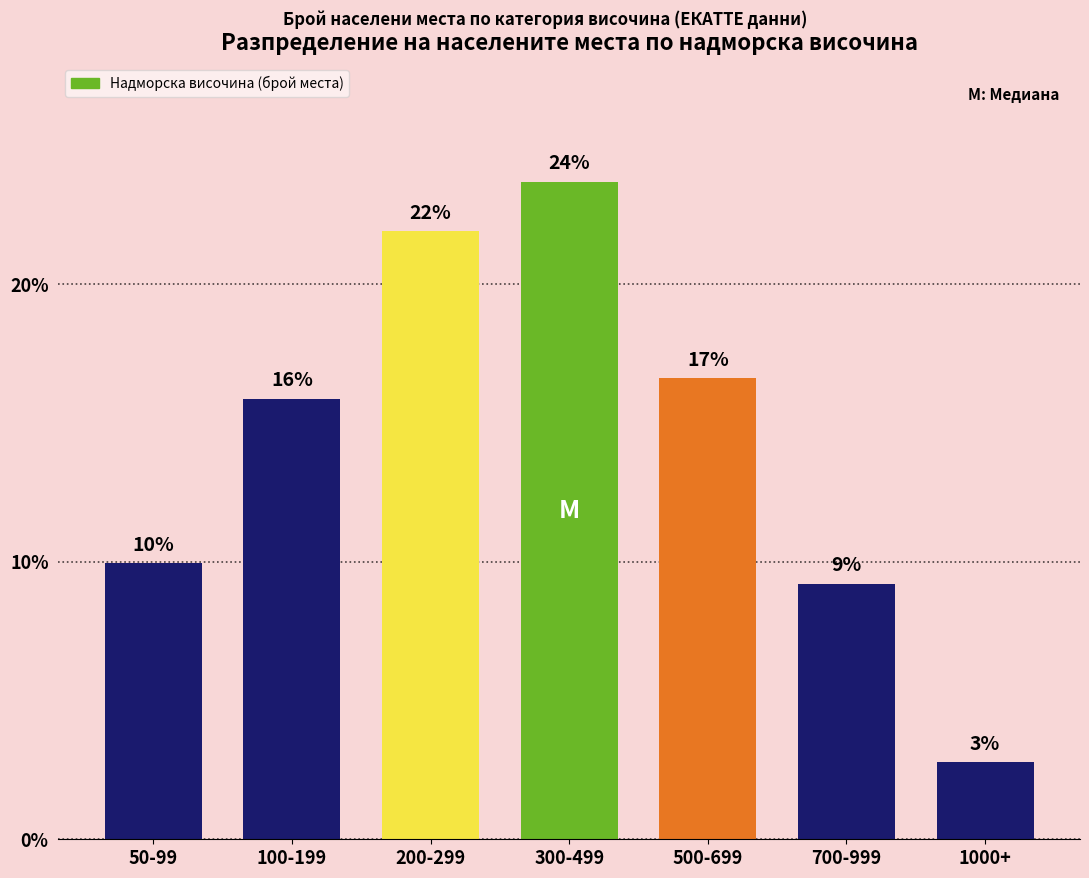

How many bars are there in total?

7